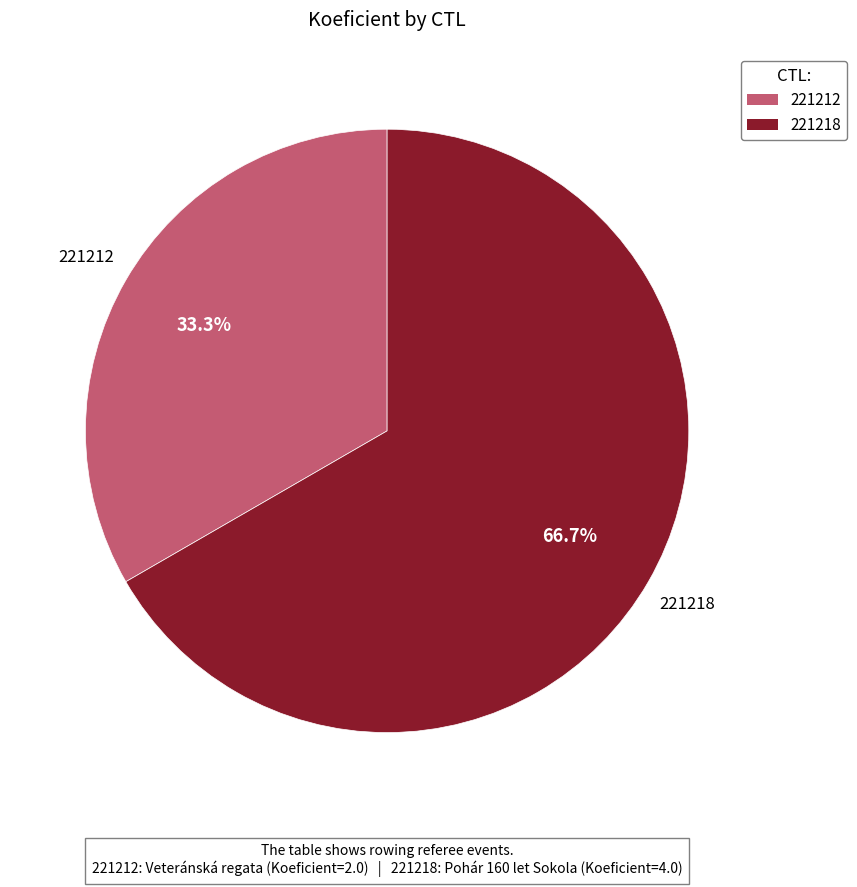

Is it true that 221218 is 67% of the pie?

True